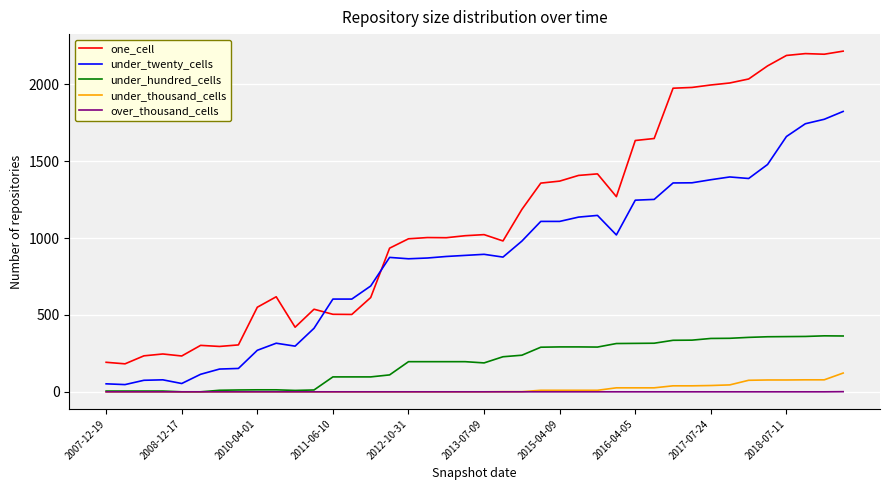

List the series in order of their peak value, highest first.

one_cell, under_twenty_cells, under_hundred_cells, under_thousand_cells, over_thousand_cells